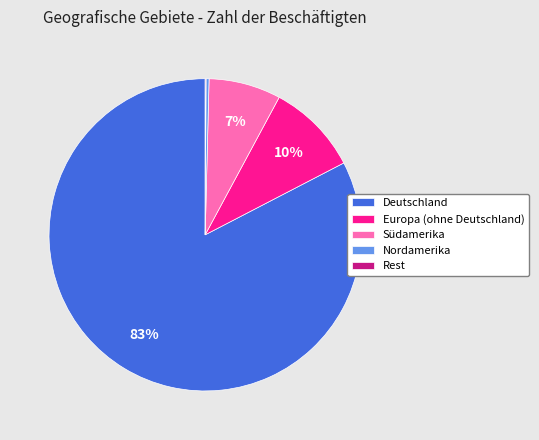

To the nearest percent, what percentage of the pie is Deutschland?

83%